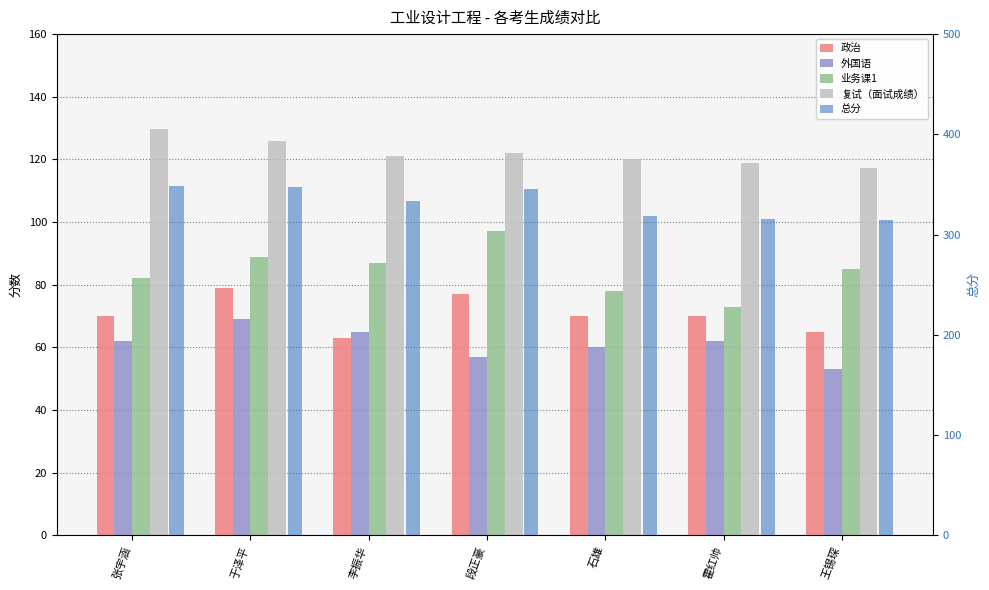

What is the spread (max minus min) of values at 段正豪?

288.0